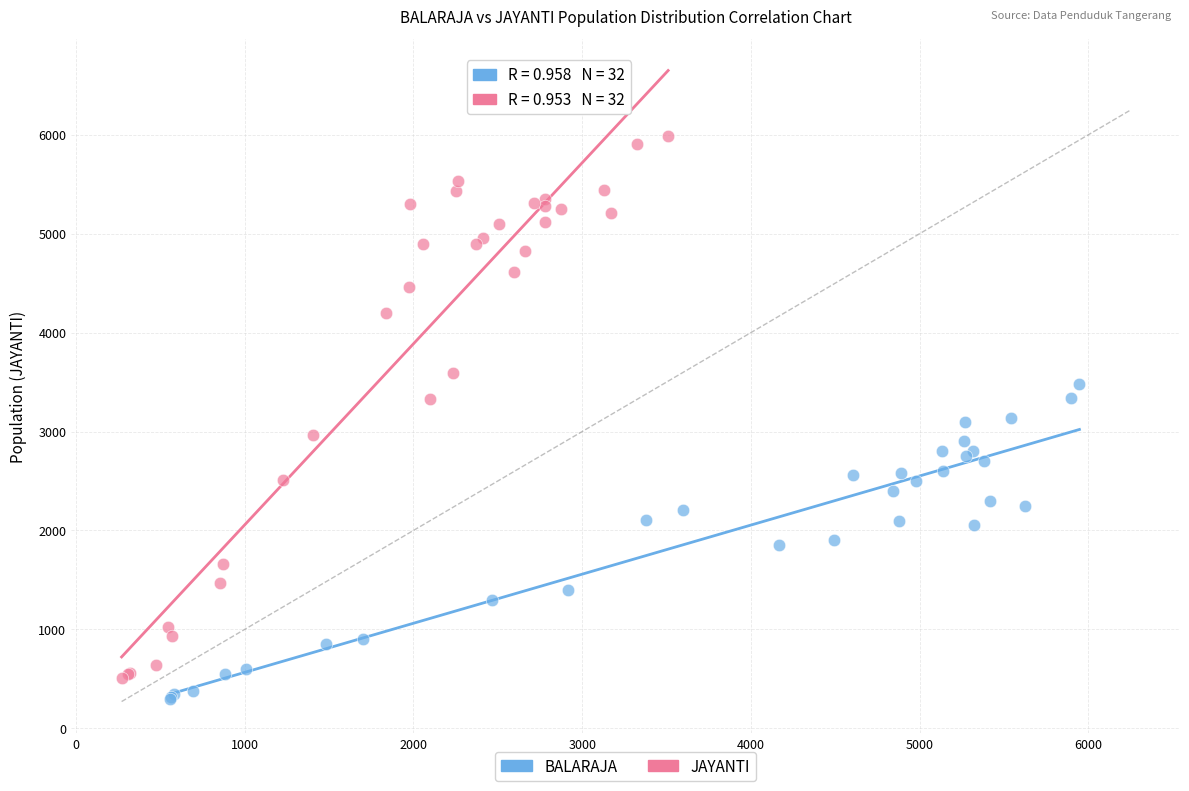

Which series has the widest spread of Y values?

JAYANTI